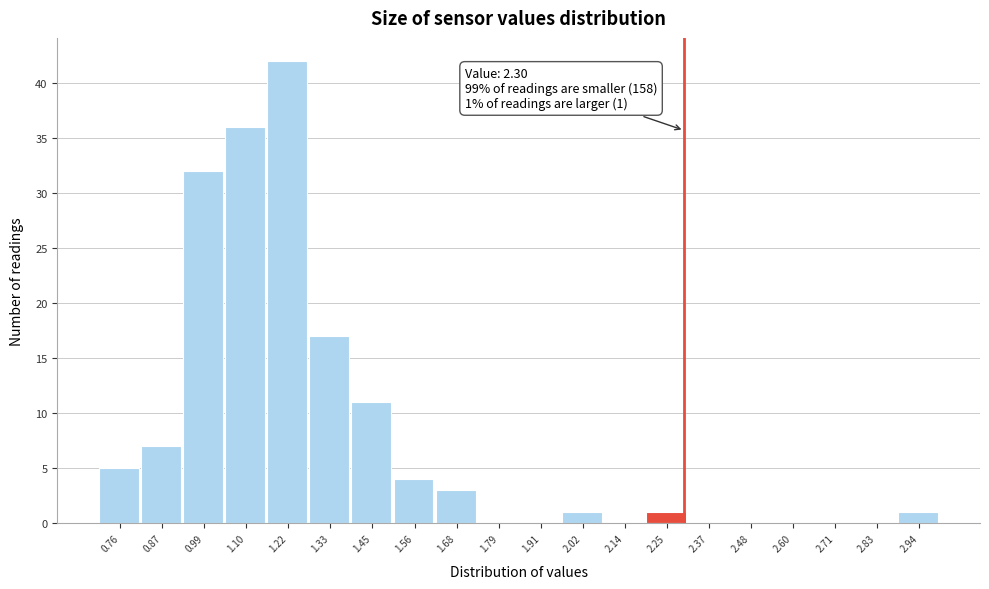

Which range on the x-axis has the tallest bar?

1.160 to 1.275